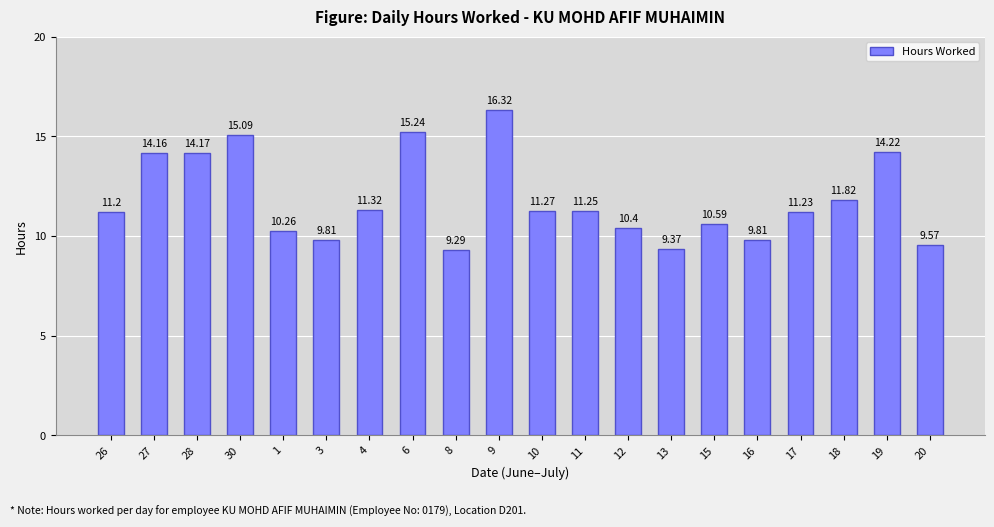

What is the greatest value displayed?

16.3